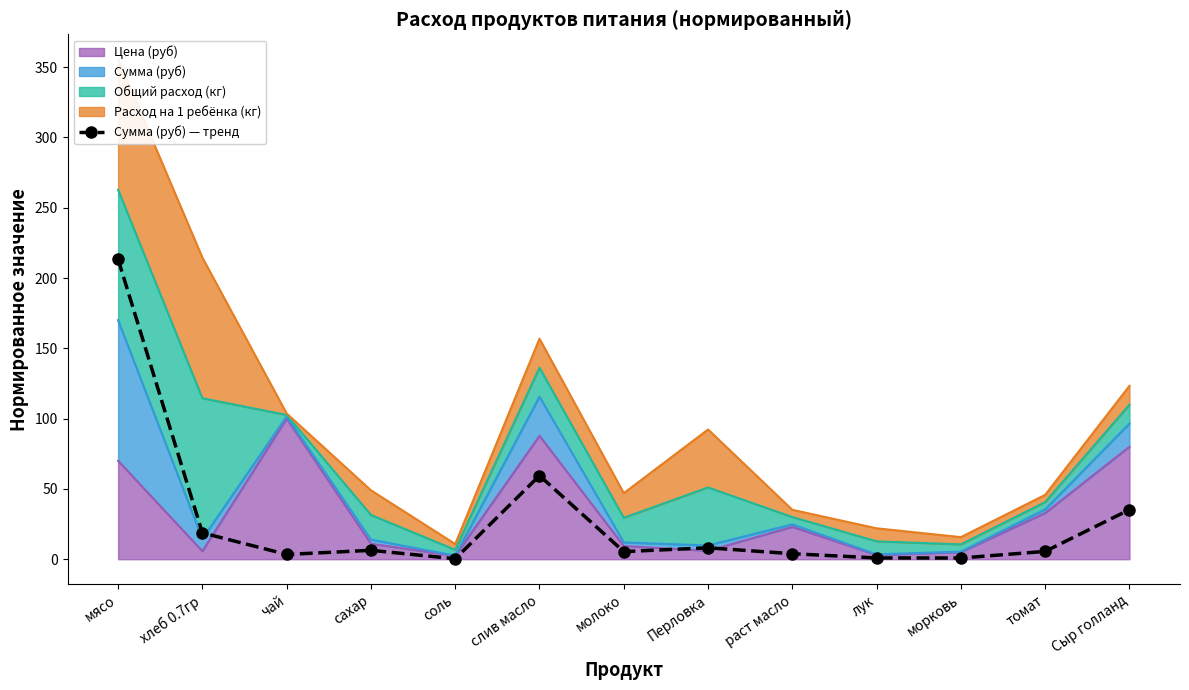

Reading left to right, extract all data points from this chart.

мясо=213.3	хлеб 0.7гр=18.8	чай=3.4	сахар=6.3	соль=0.3	слив масло=59.4	молоко=5.4	Перловка=8.1	раст масло=3.9	лук=0.9	морковь=0.8	томат=5.6	Сыр голланд=35.2